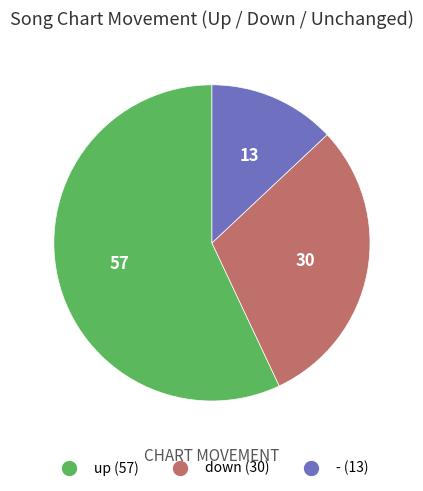

Which category has the smallest portion of the pie?

-